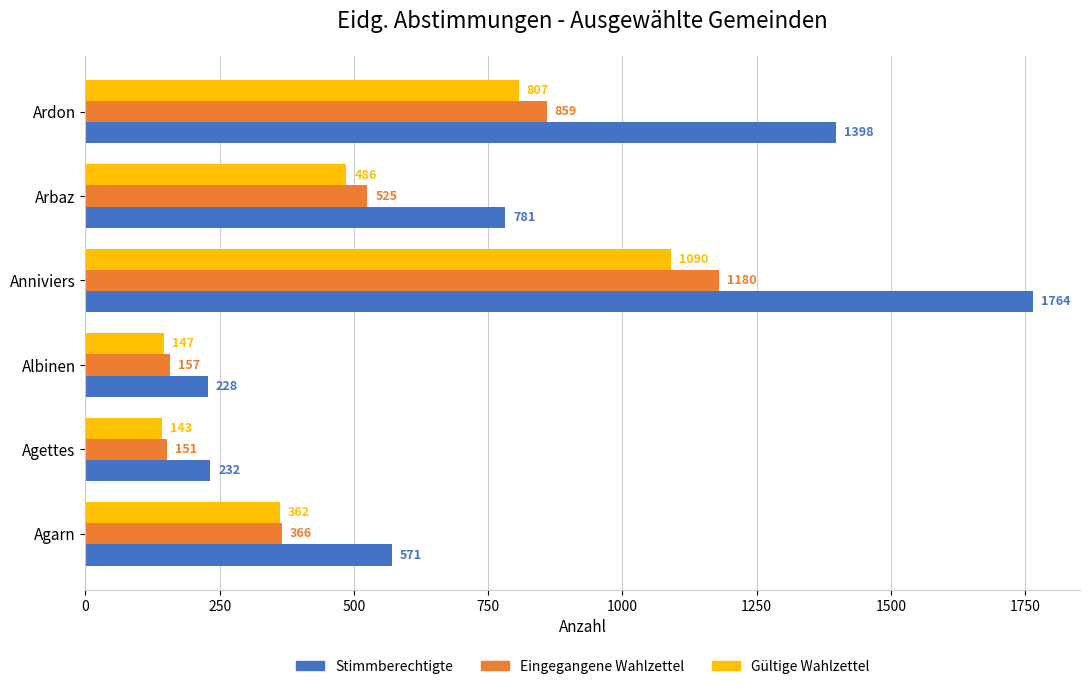

Where is Eingegangene Wahlzettel nearest to the value 665?

Arbaz